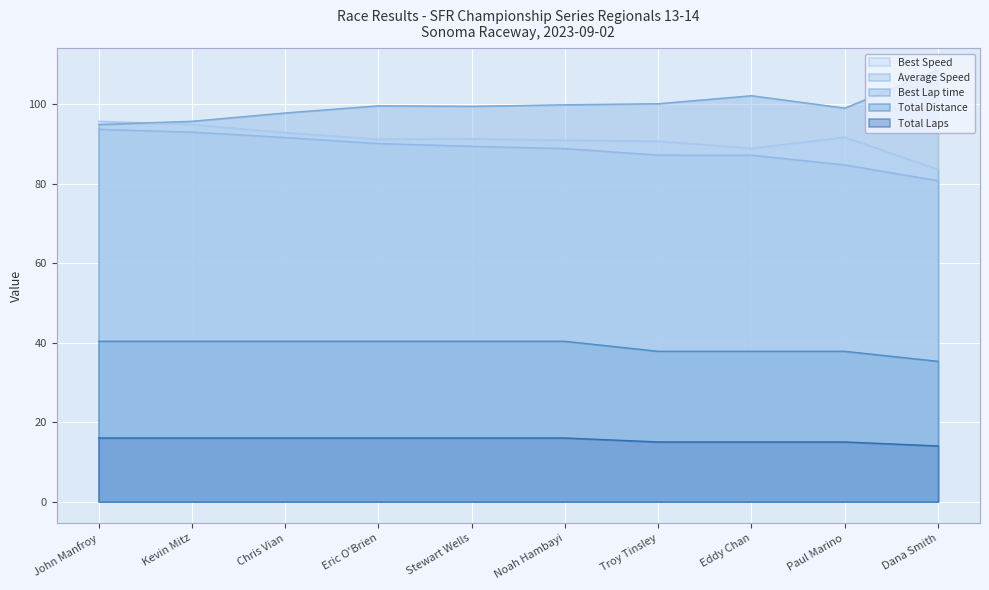

Which series has the largest total across all categories?

Best Lap time